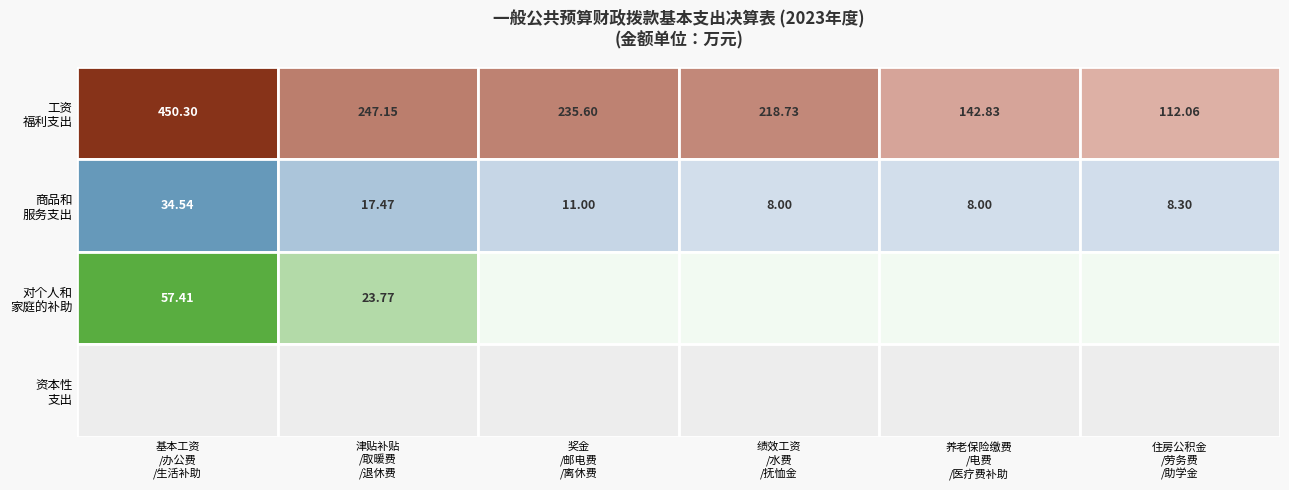

What is the difference between the highest and lowest values at 绩效工资?

218.7